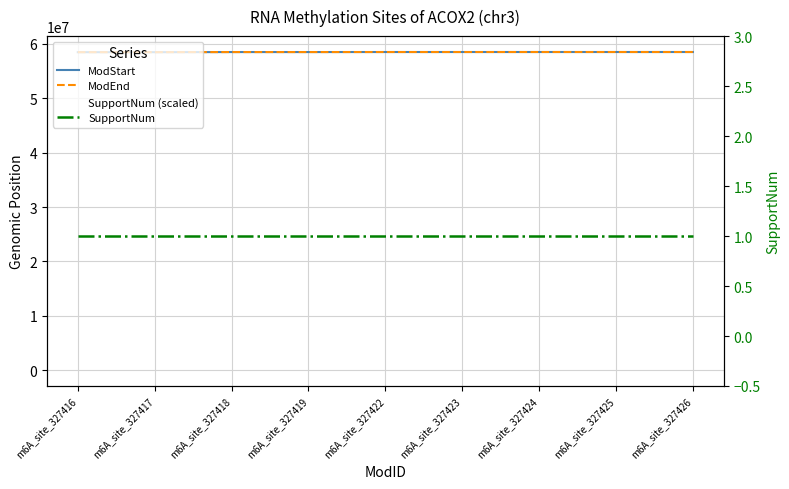

True or false: SupportNum and ModStart intersect in this chart.

False